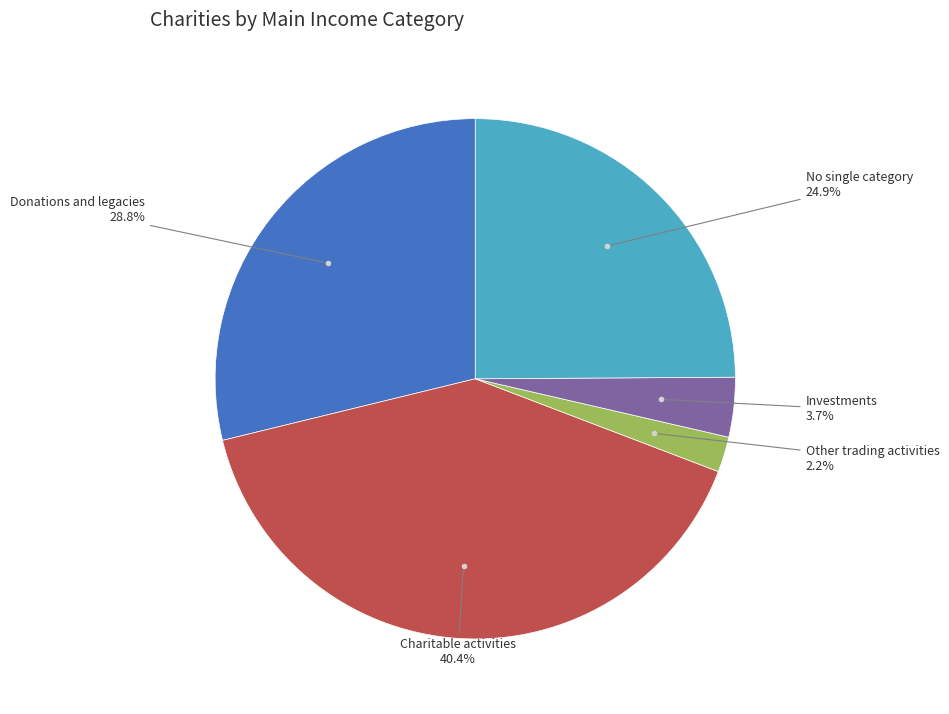

Count the number of slices in the pie.

5